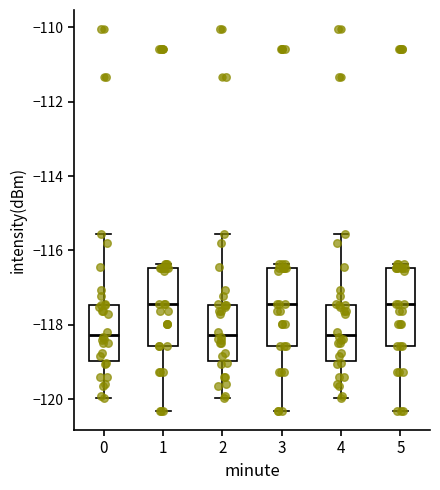

Reading left to right, read every box against the y-axis: the position of its median line, the range the box covers, and the ends of its whiskers. The values are not printed on the chart, so give them approximately, as read against the axis.

0: median -118.2, box -119.0 to -117.4, whiskers -120.0 to -115.6
1: median -117.4, box -118.6 to -116.4, whiskers -120.4 to -116.4 (just above the box's upper edge)
2: median -118.2, box -119.0 to -117.4, whiskers -120.0 to -115.6
3: median -117.4, box -118.6 to -116.4, whiskers -120.4 to -116.4 (just above the box's upper edge)
4: median -118.2, box -119.0 to -117.4, whiskers -120.0 to -115.6
5: median -117.4, box -118.6 to -116.4, whiskers -120.4 to -116.4 (just above the box's upper edge)